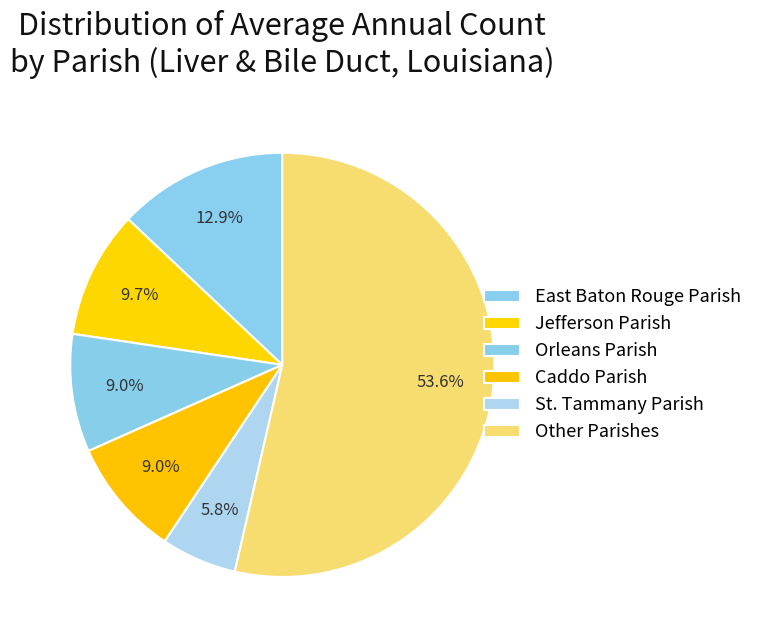

How many slices are in this pie chart?

6